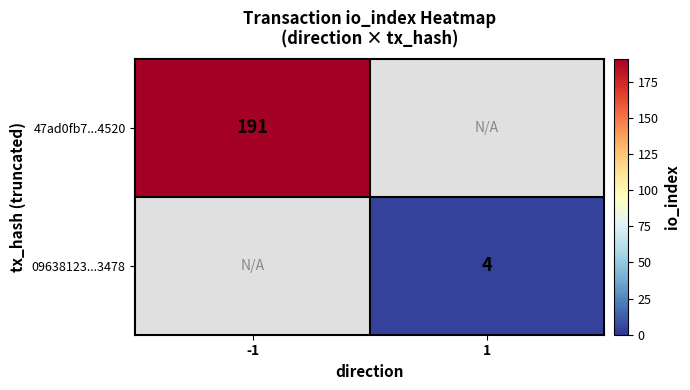

The 47ad0fb7...4520 series shows 263 at -1. True or false?

False